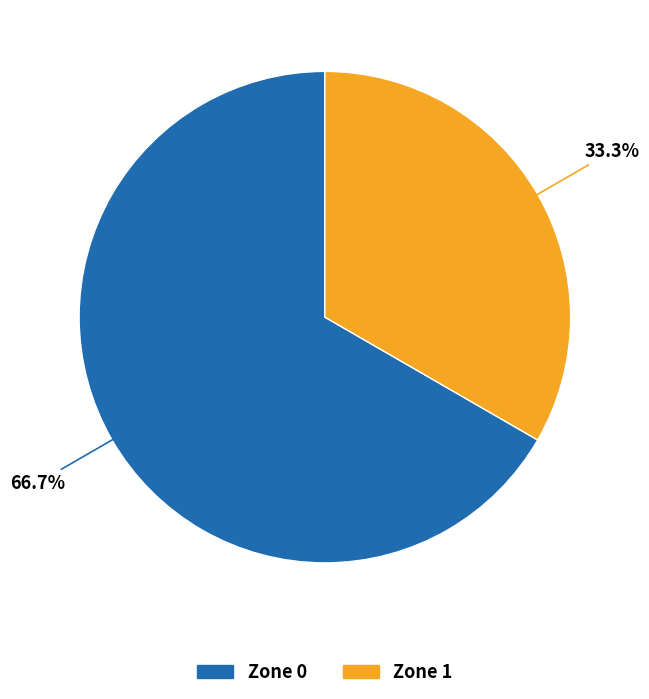

Rank the categories by value from lowest to highest.

Zone 1, Zone 0